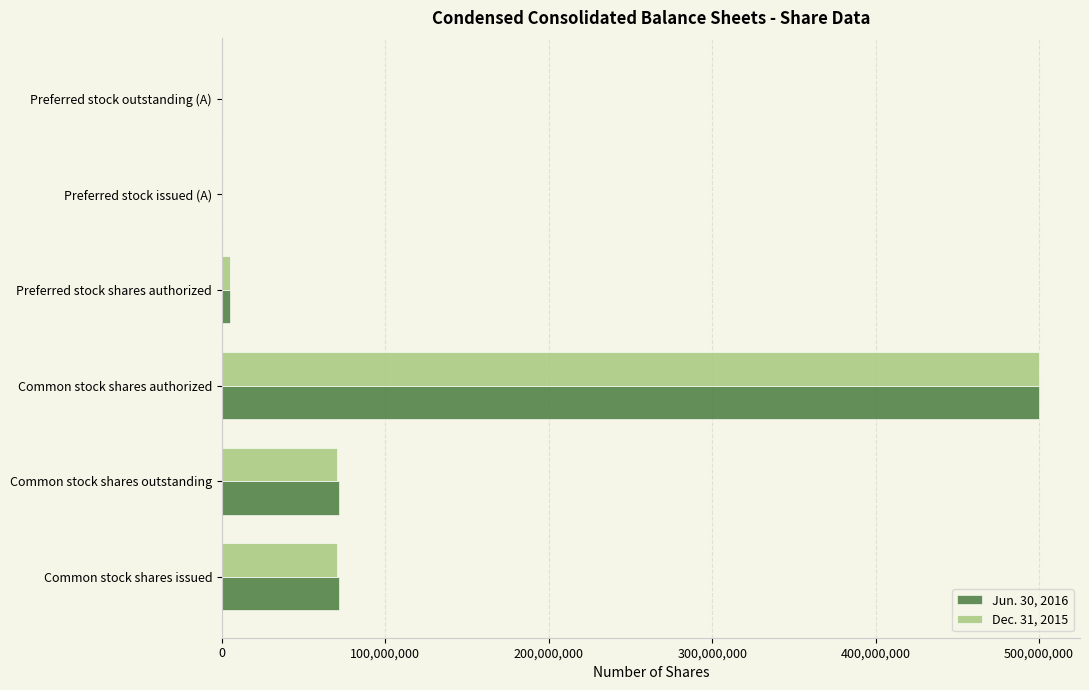

What is the sum of all Jun. 30, 2016 values?

647832536